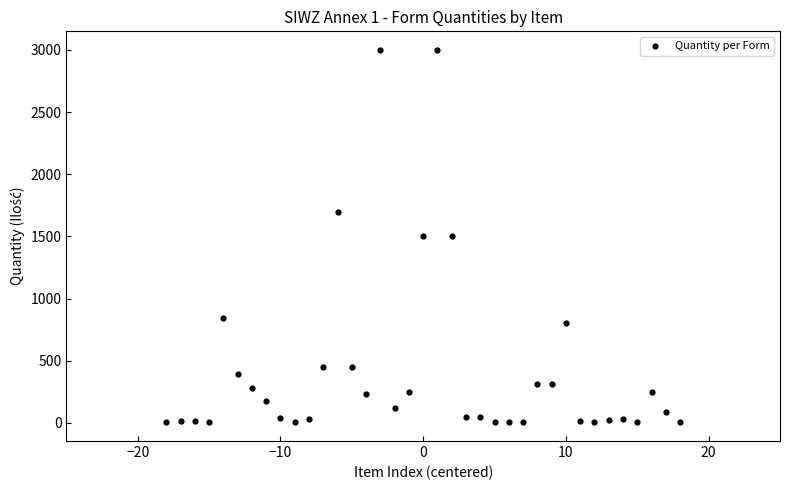

What is the range of Y values (max minus min)?

2996